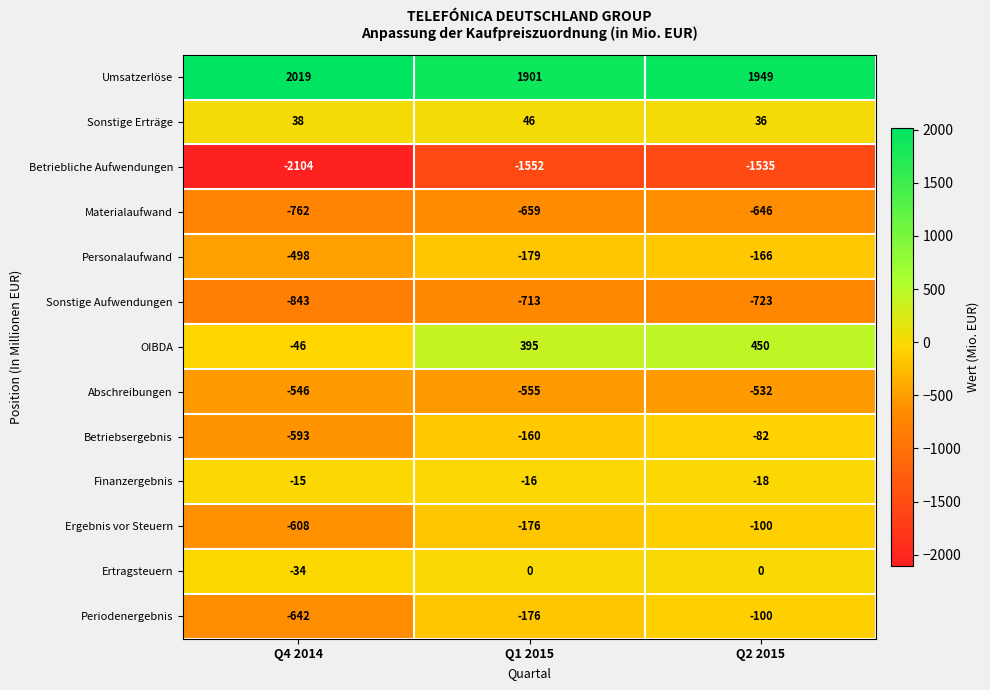

Which category has the highest value across all series?

Q4 2014